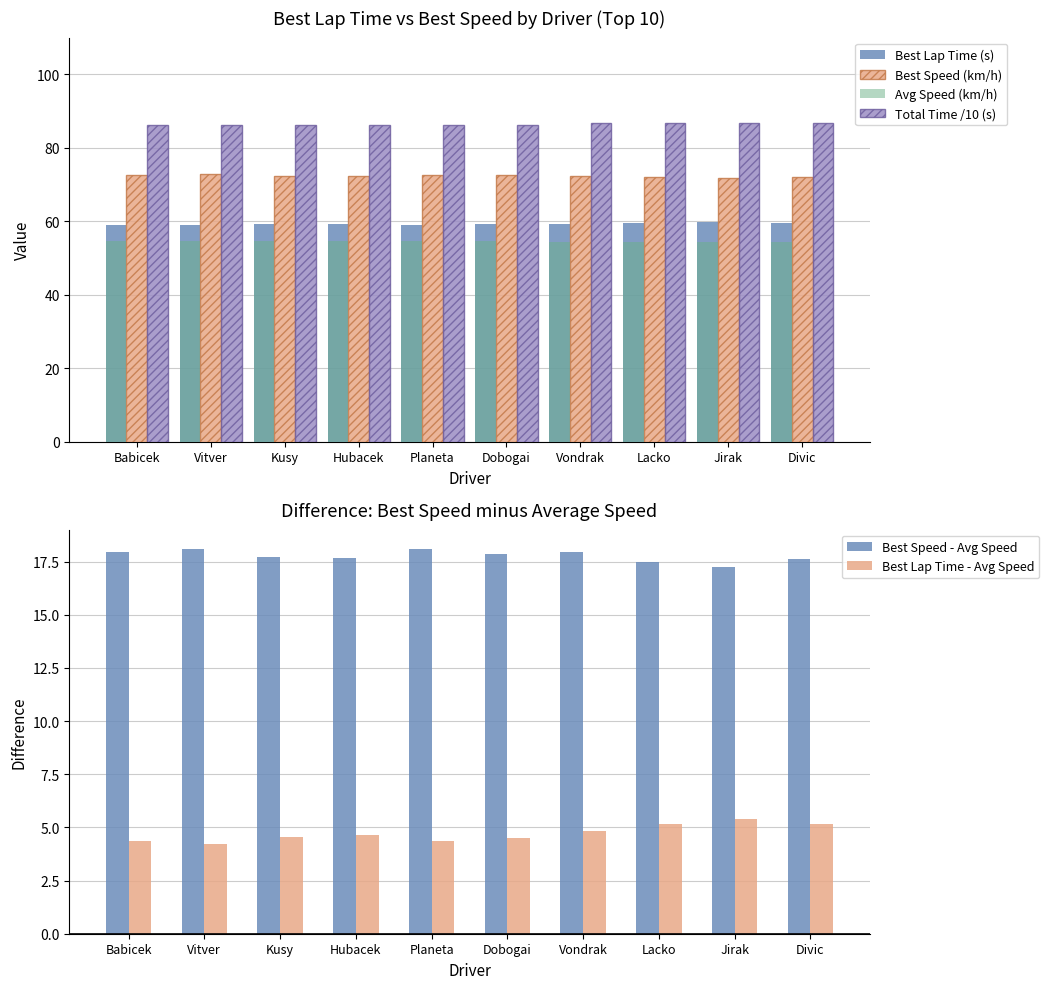

What is the label of the 8th bar from the left?

Lacko